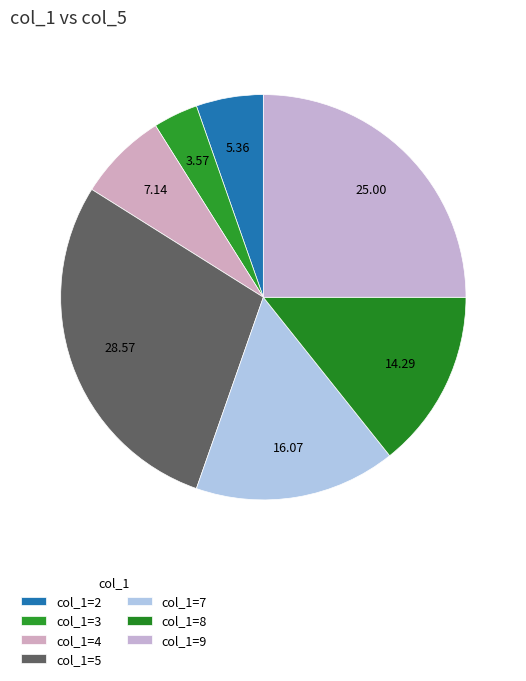

How many segments does this pie chart have?

7